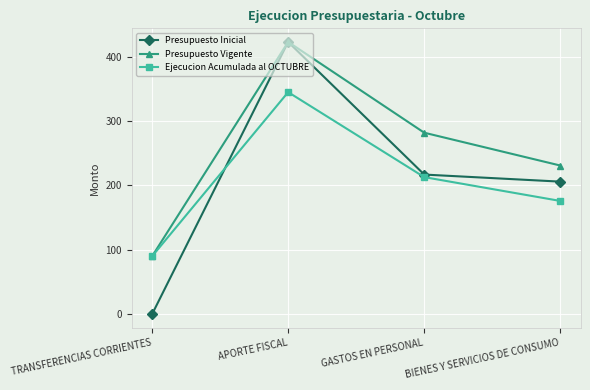

Which series has the largest range (max minus min)?

Presupuesto Inicial